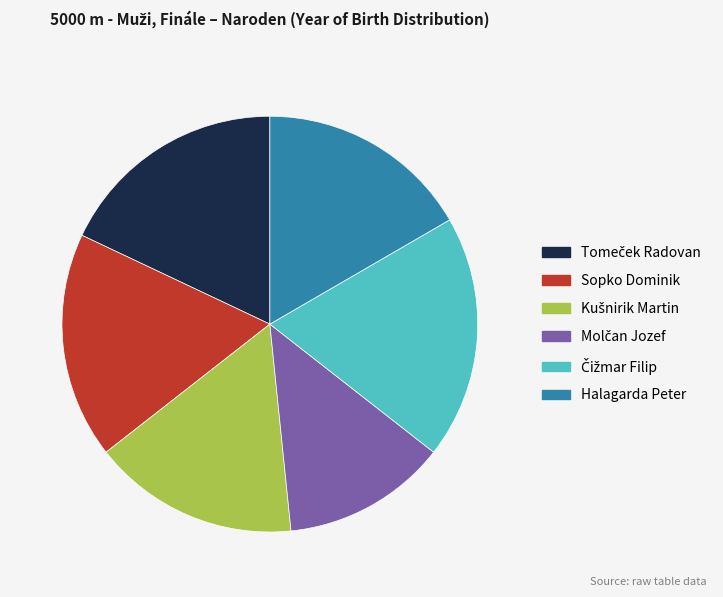

The Sopko Dominik slice represents 18% of the pie. True or false?

True